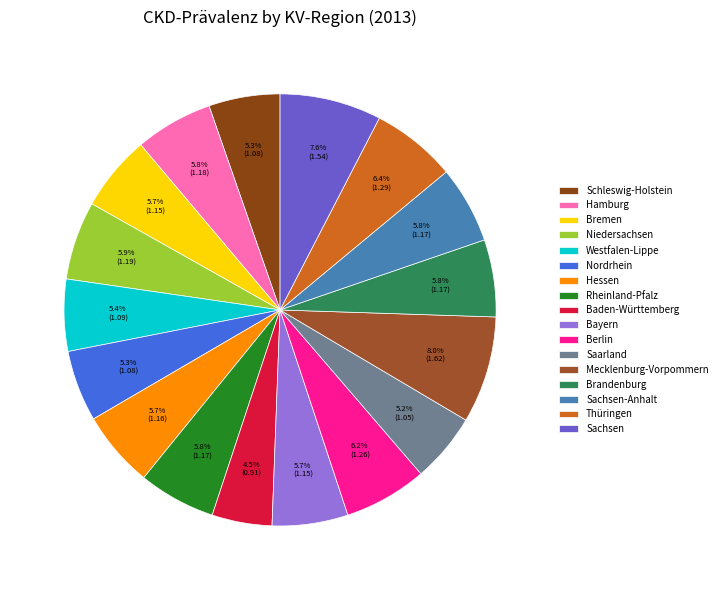

Which has a higher value, Nordrhein or Mecklenburg-Vorpommern?

Mecklenburg-Vorpommern